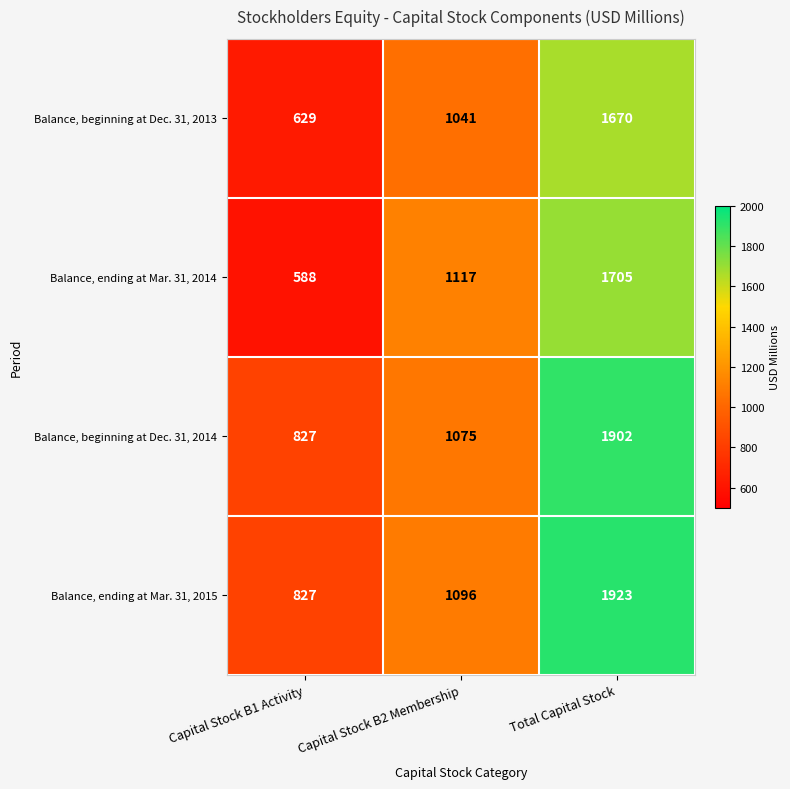

Read the Balance, beginning at Dec. 31, 2013 value at Capital Stock B1 Activity, to the nearest 50.

650